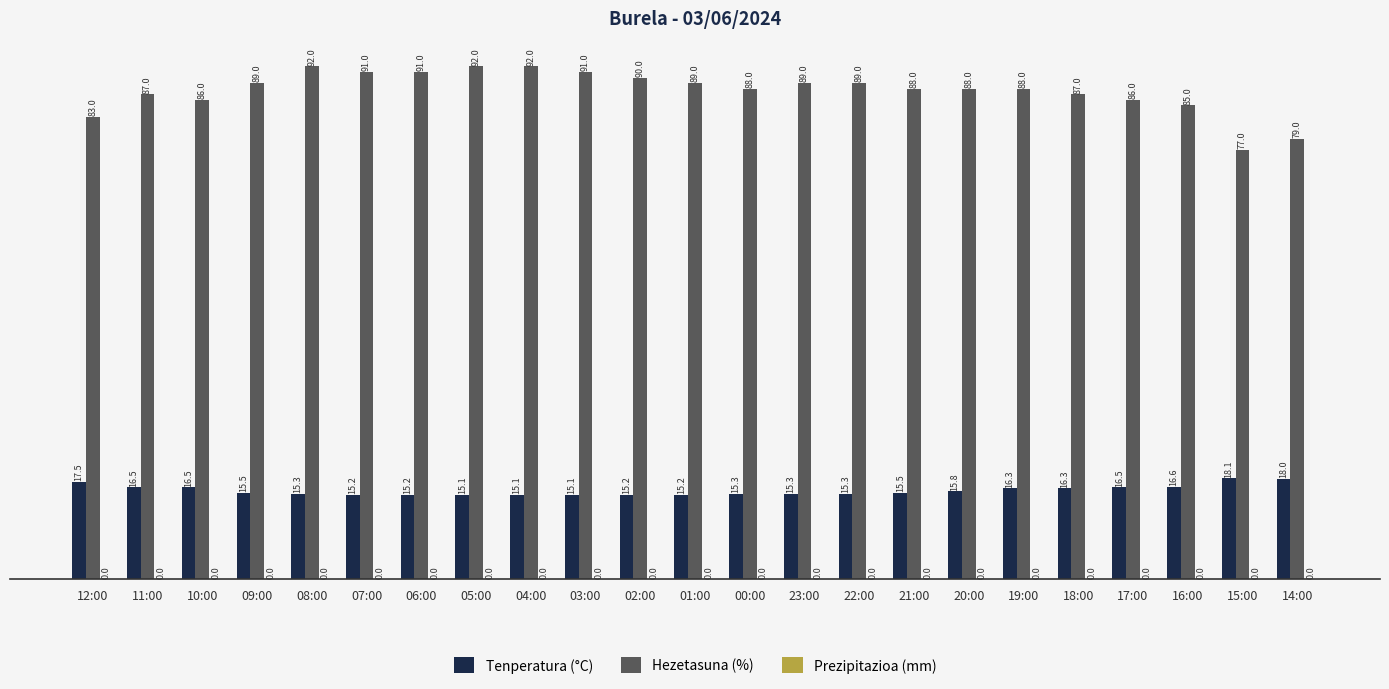

Which series has the widest spread of values?

Hezetasuna (%)